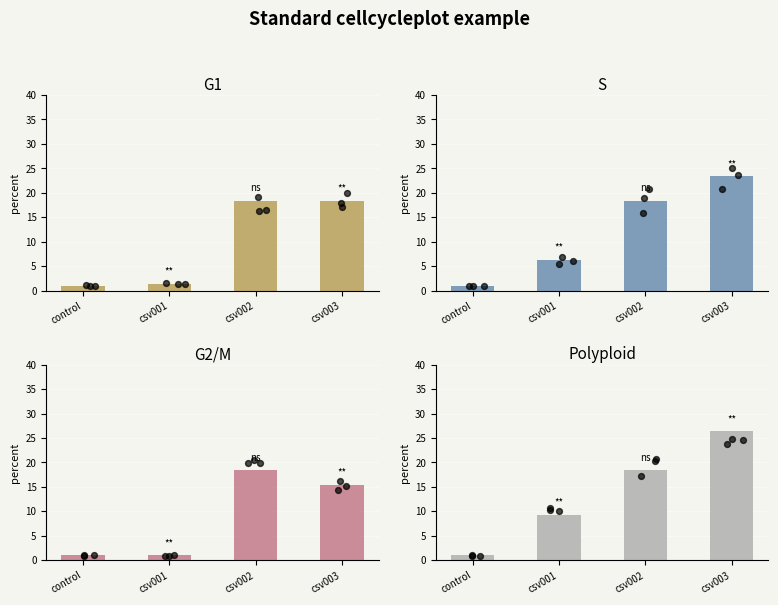

At how many categories does at least one series exceed 5?

3